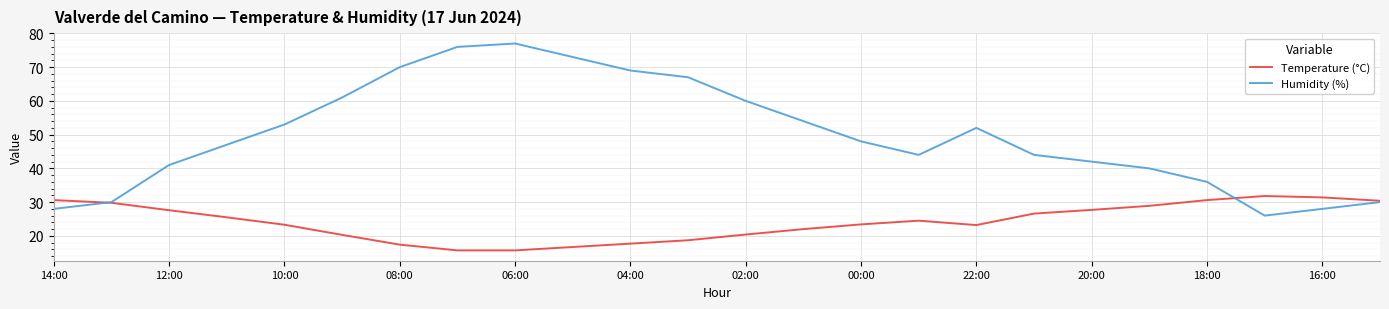

What is the minimum value for Humidity (%)?

26.0